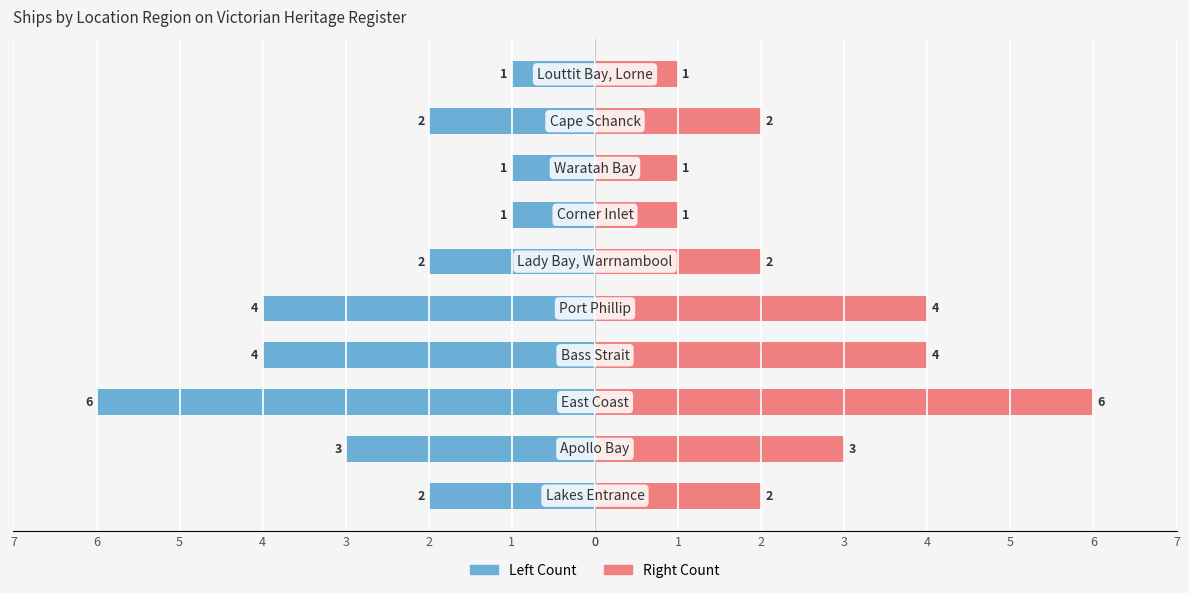

At how many categories does at least one series exceed -4?

10